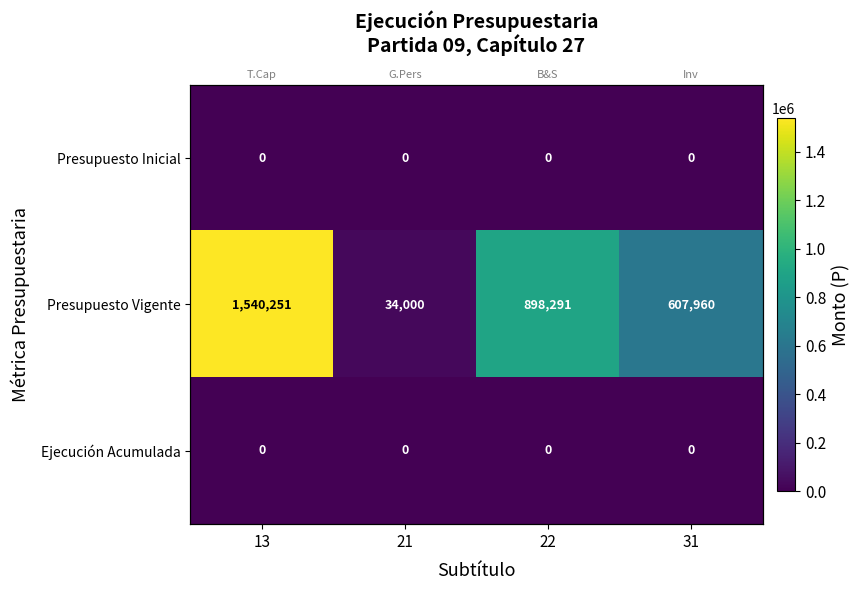

List the series in order of their peak value, lowest first.

Presupuesto Inicial, Ejecución Acumulada, Presupuesto Vigente